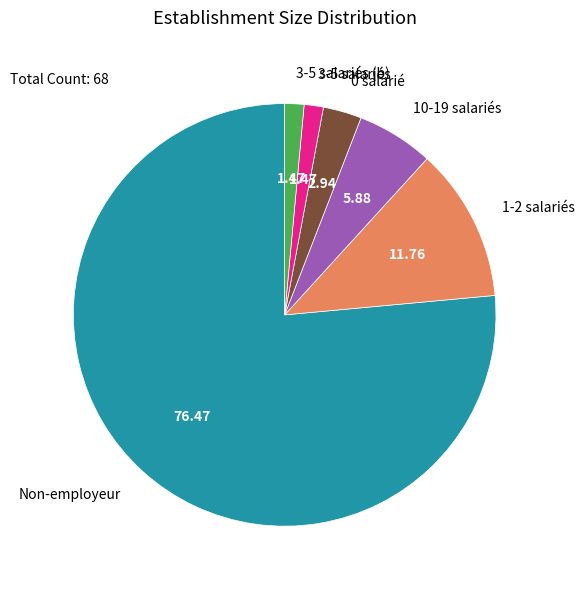

Is there any slice that represents more than half of the pie?

Yes